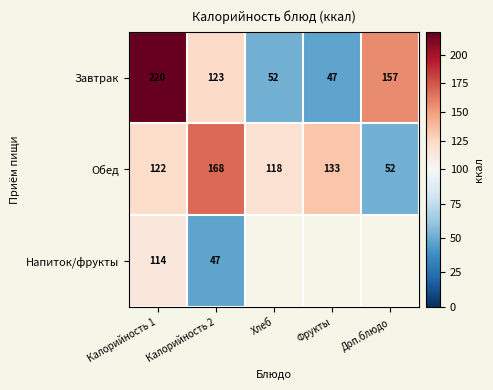

What is the minimum value shown in the chart?

47.0